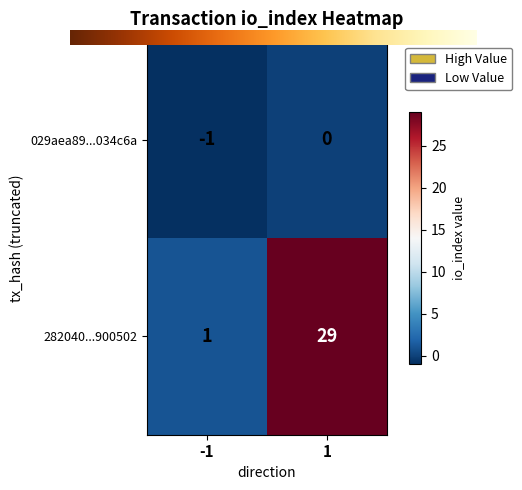

What is the average value of the 282040...900502 series?

15